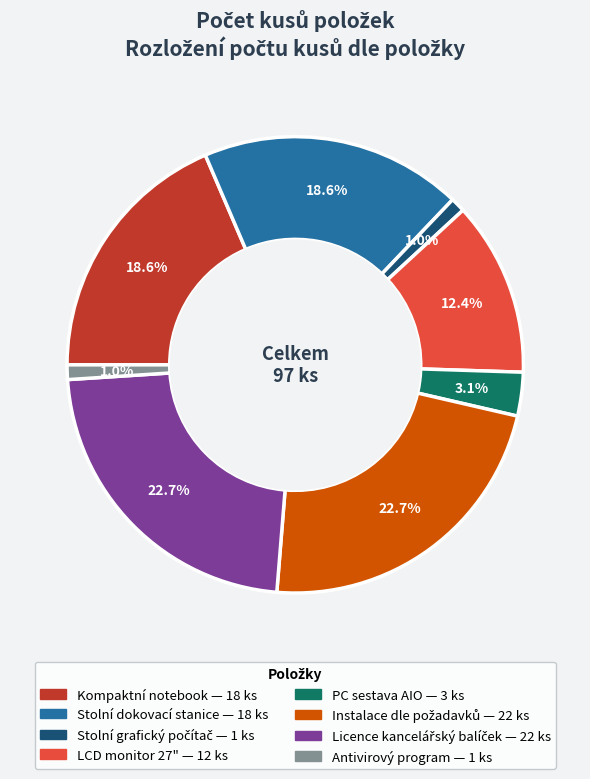

Does Kompaktní notebook represent more than half of the total?

No